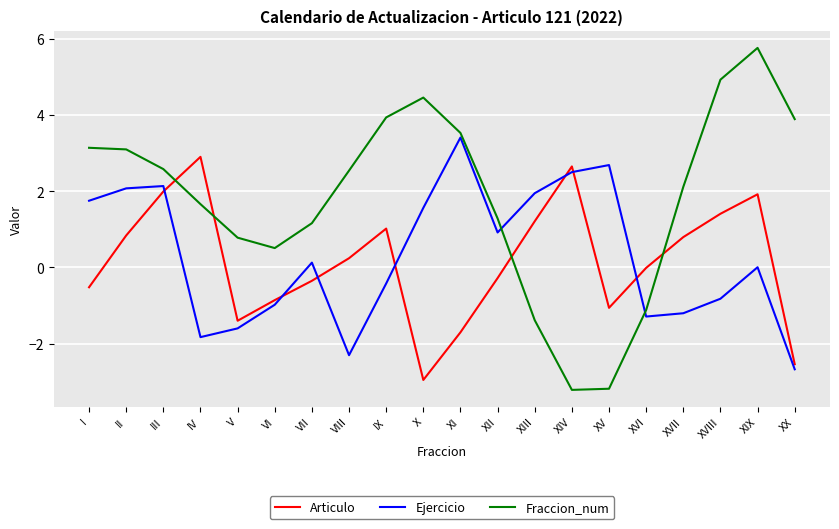

Between which two adjacent categories do Ejercicio and Fraccion_num first intersect?

XII and XIII